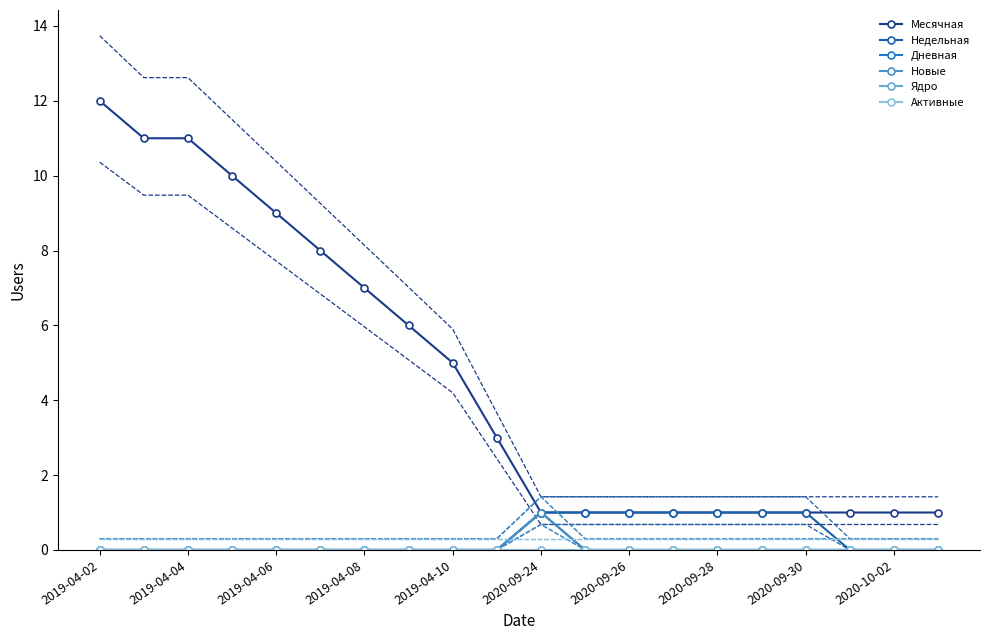

What is the total value across all series at 2019-04-02?

12